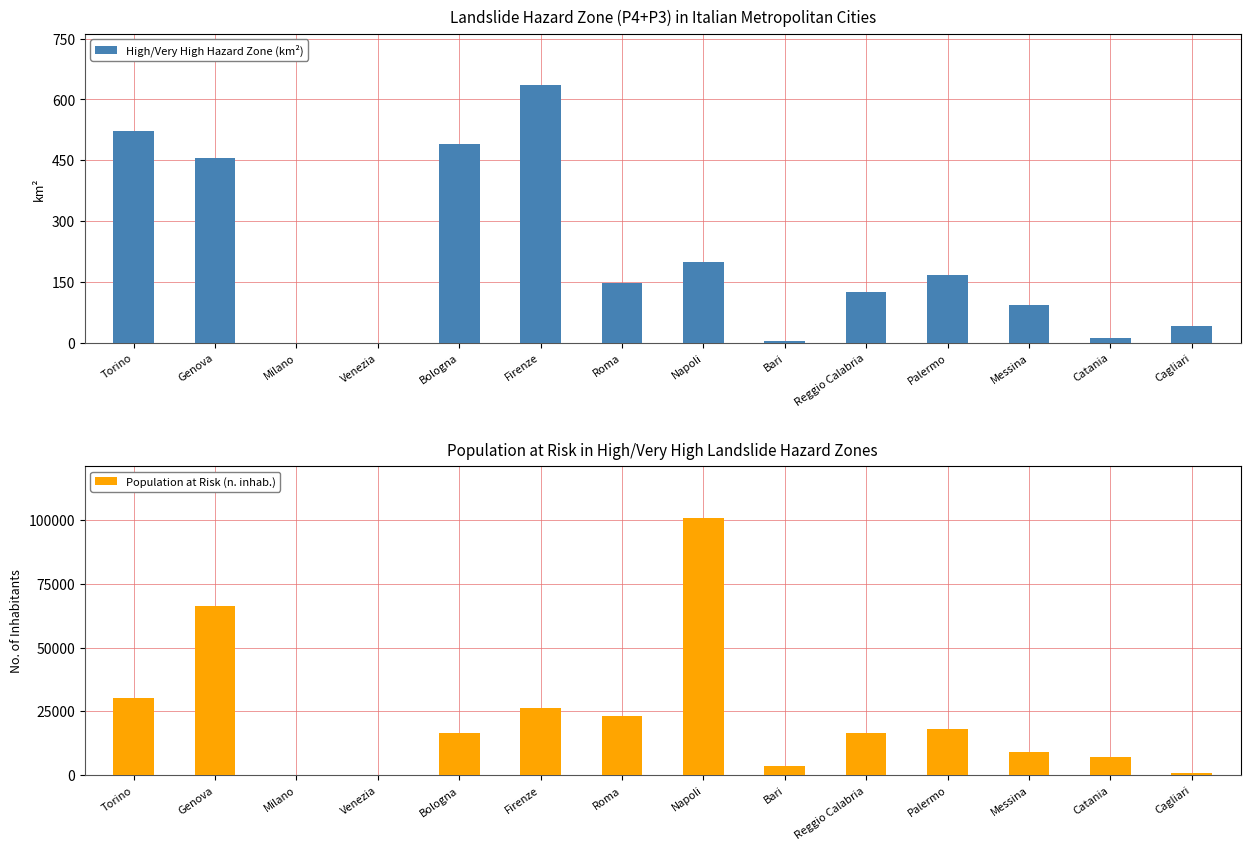

How many groups of bars are there?

14